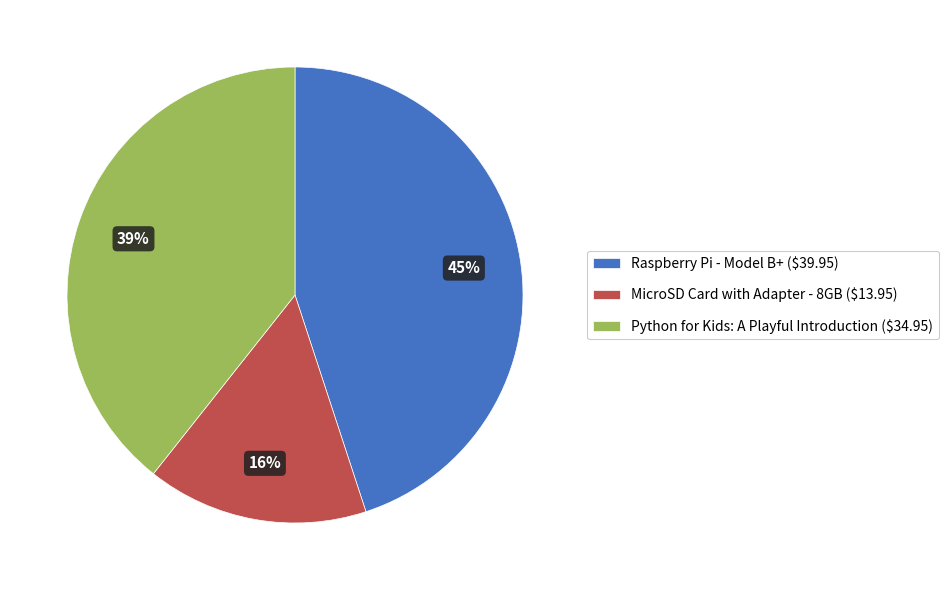

To the nearest percent, what is the average slice percentage?

33%